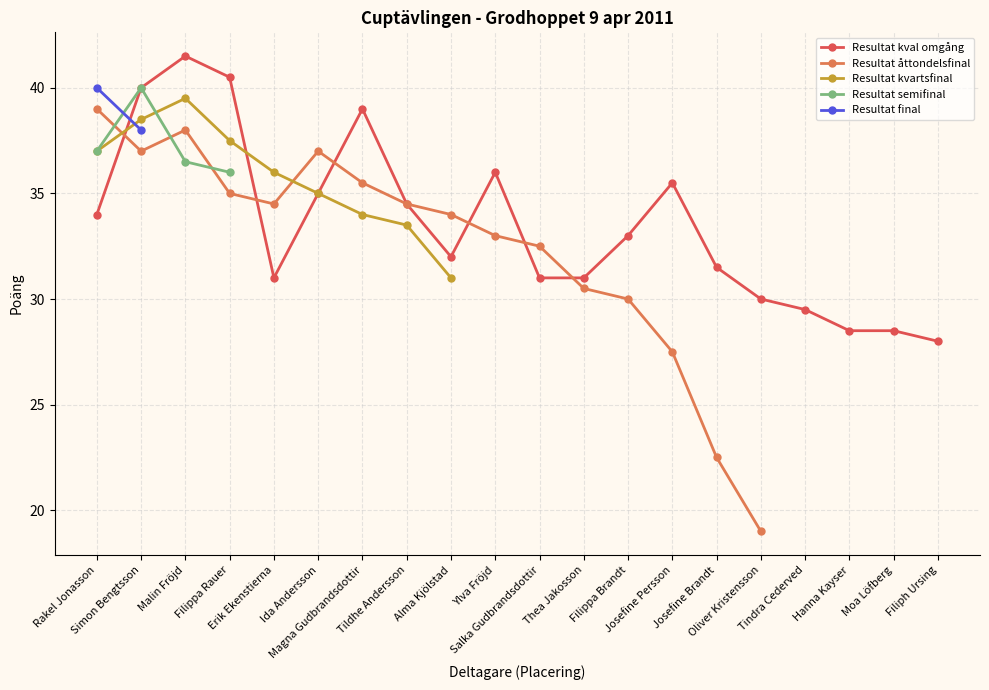

True or false: Resultat kval omgång has more than 0 points higher than both neighbors.

True